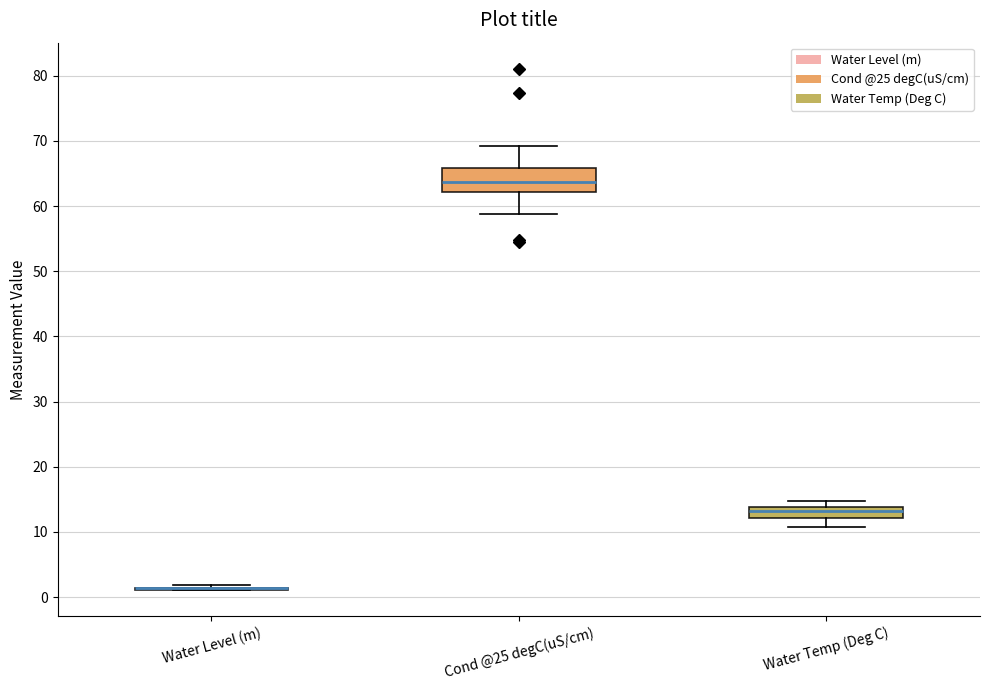

Which box is the tallest, from its lower edge to its upper edge?

Cond @25 degC(uS/cm)